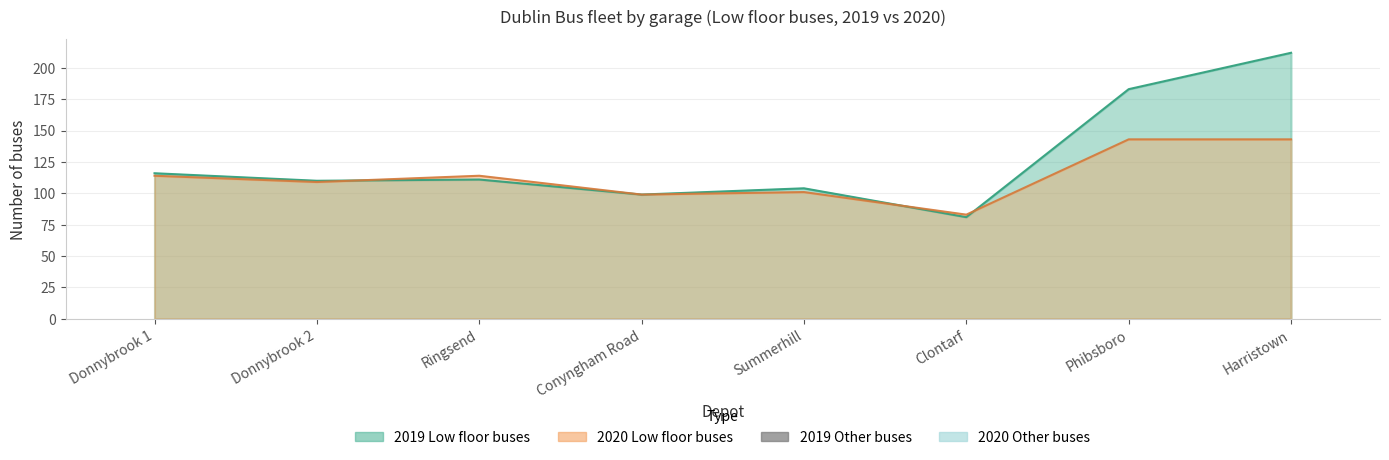

What is the label of the 8th bar from the right?

Donnybrook 1